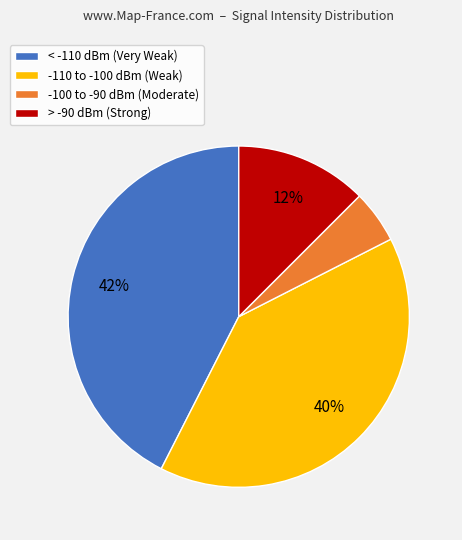

True or false: -110 to -100 dBm (Weak) accounts for 40% of the total.

True